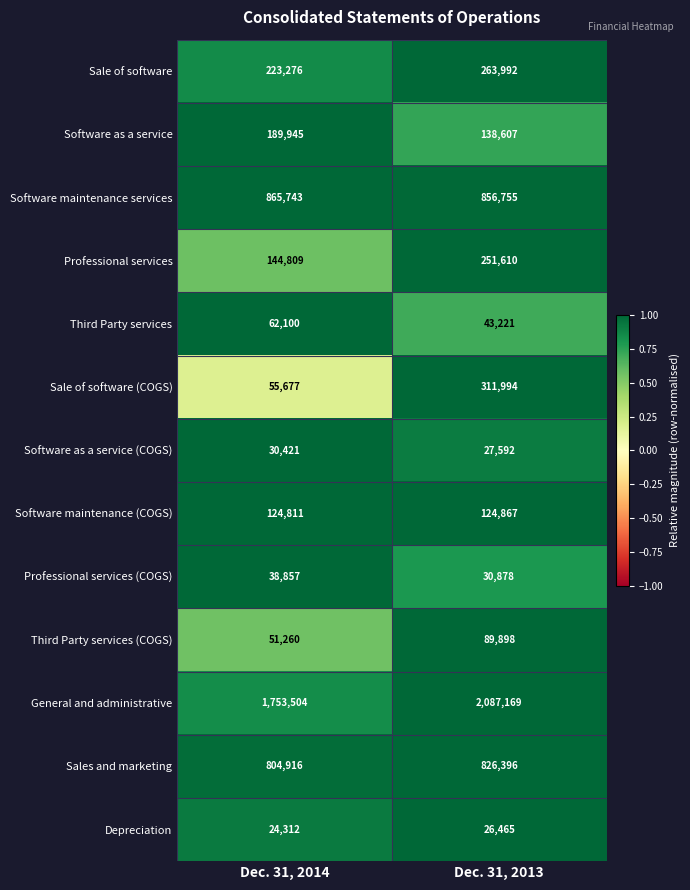

Where is Professional services (COGS) nearest to the value 34867?

Dec. 31, 2013